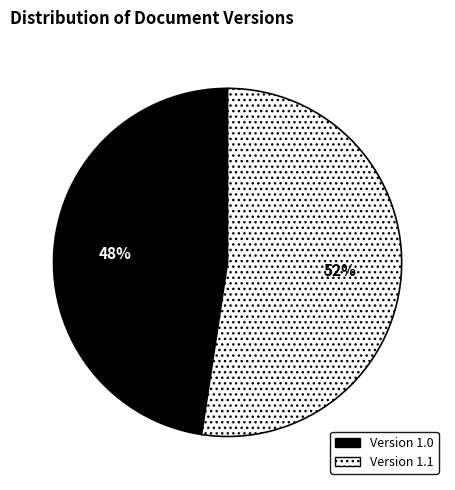

Which slice represents more than half of the pie?

Version 1.1